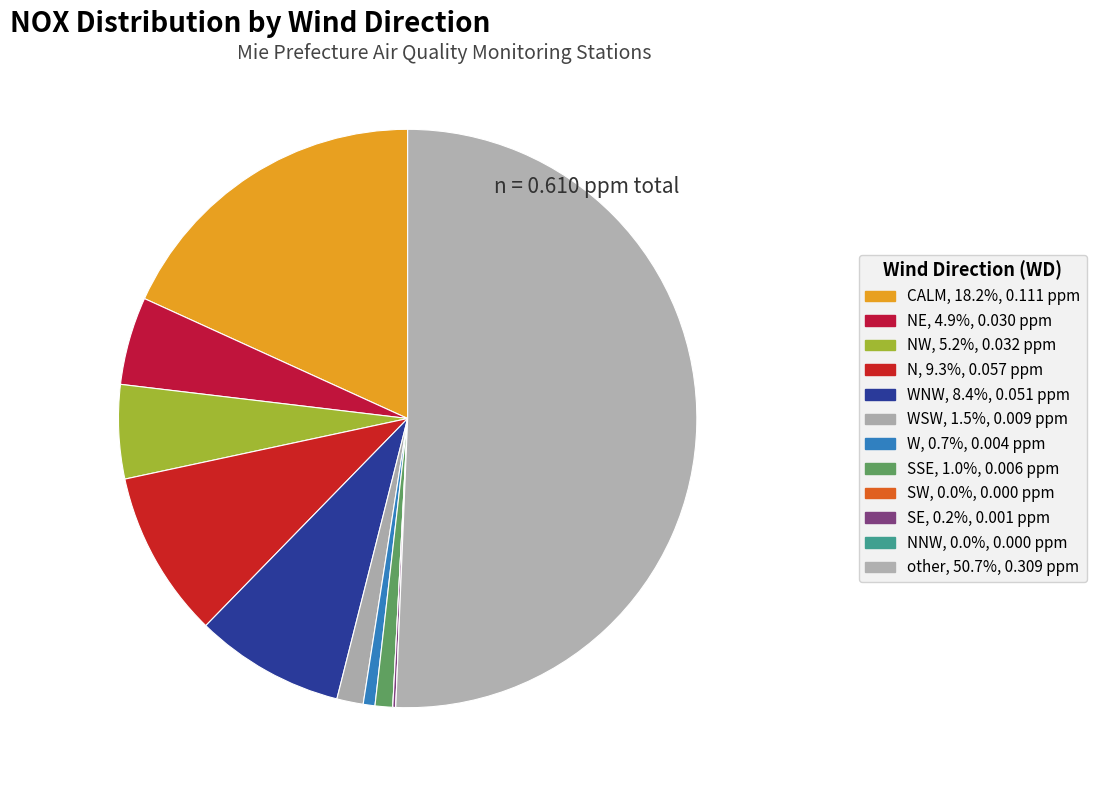

What is the smallest slice in the pie chart?

SW